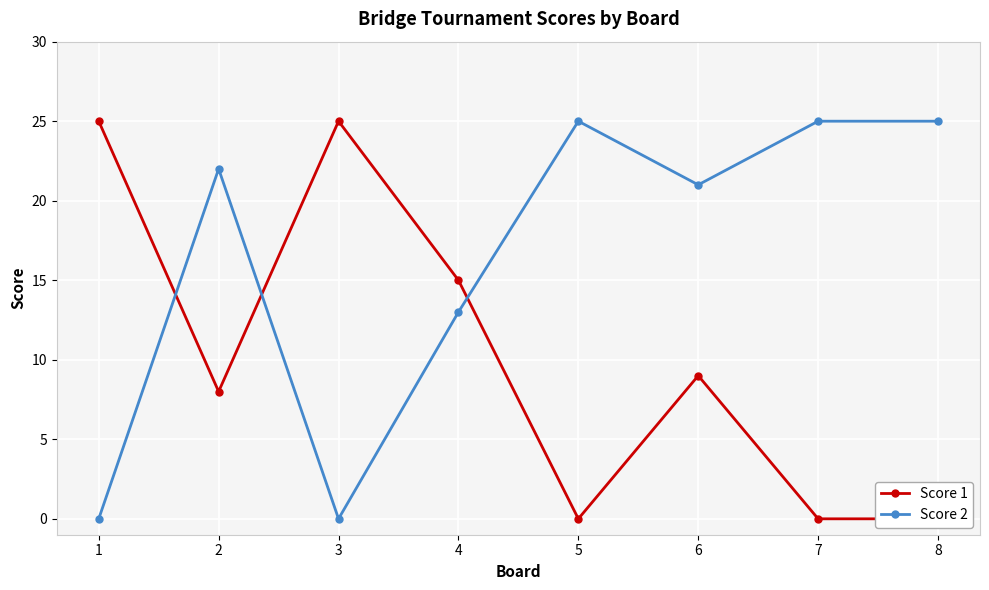

How many data points in Score 2 are above 22?

3